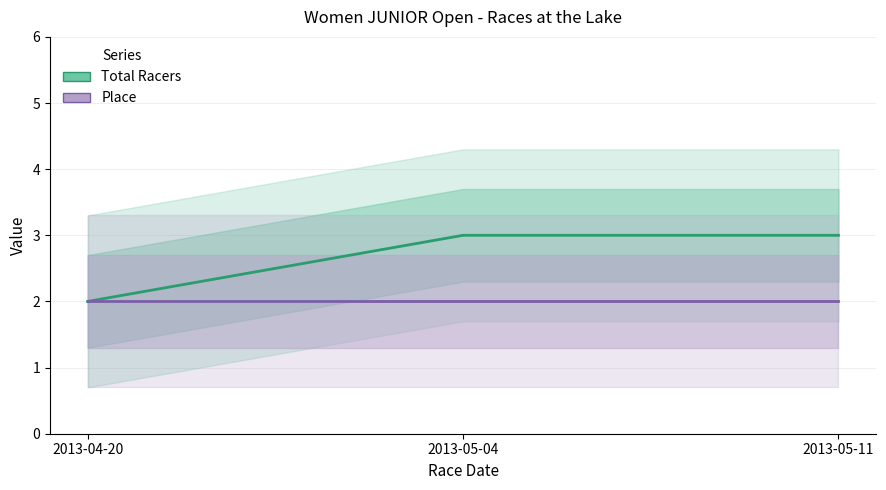

Is it true that Total Racers equals 4 at 2013-05-04?

False